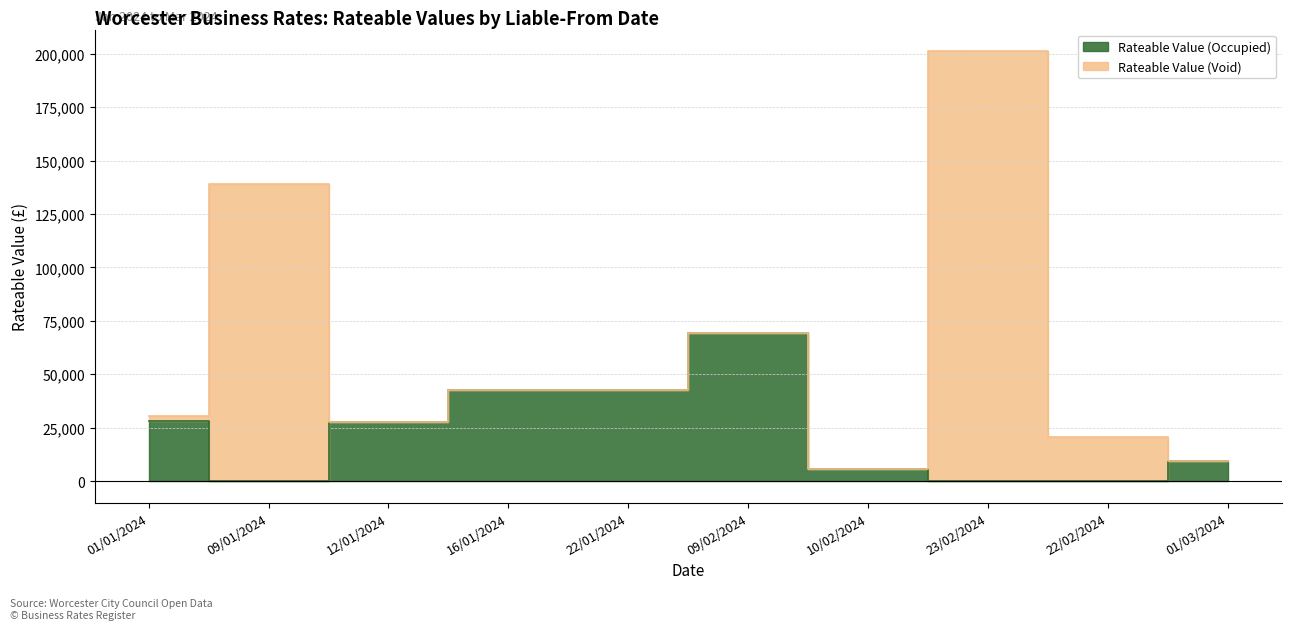

What position from the left is 22/01/2024?

5